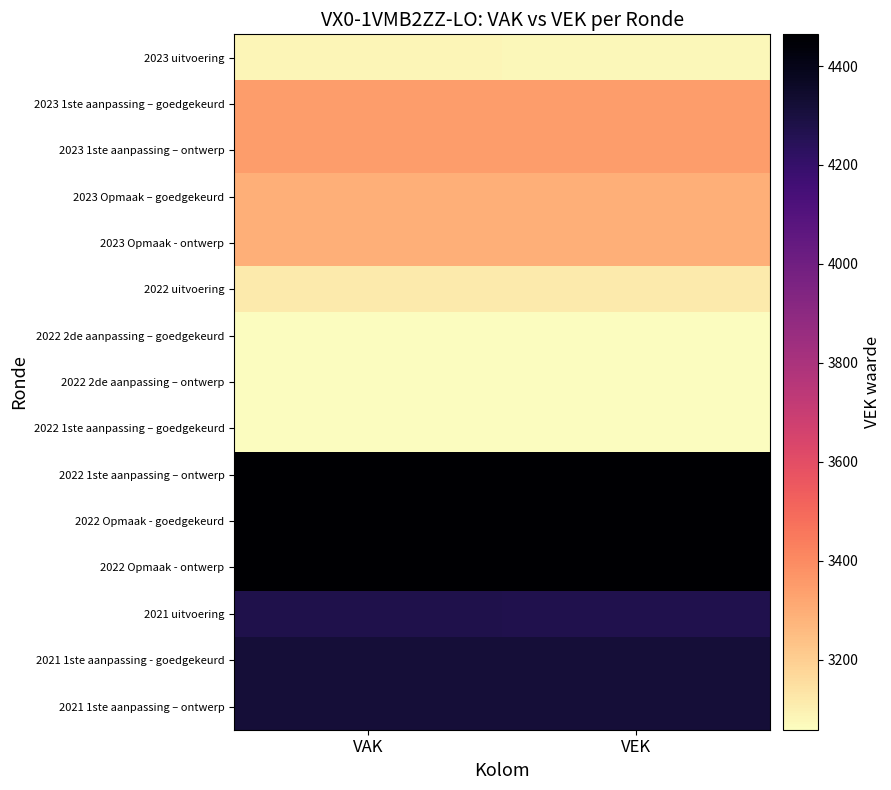

How many series are shown in this chart?

15